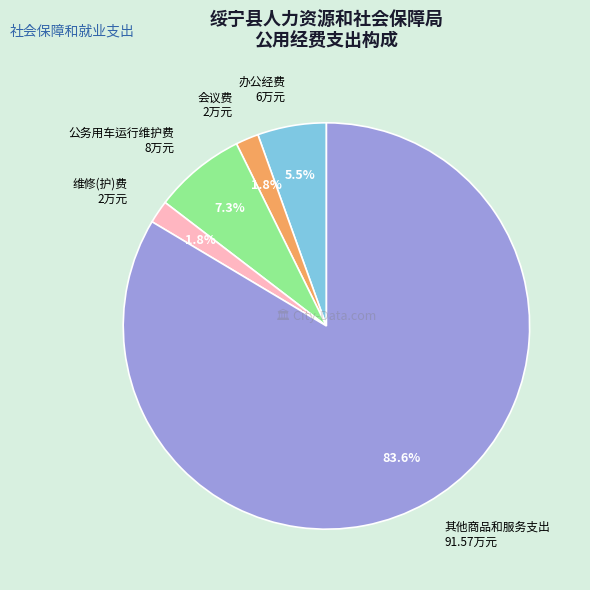

Which slice is the largest?

其他商品和服务支出